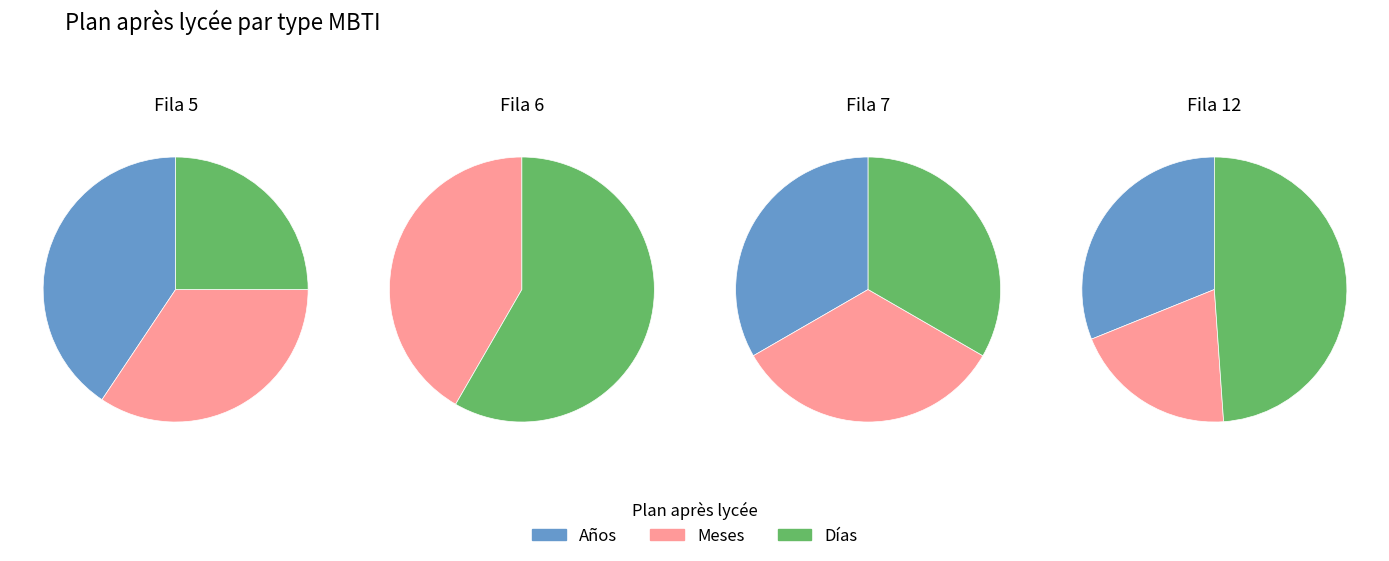

Count the number of slices in the pie.

4